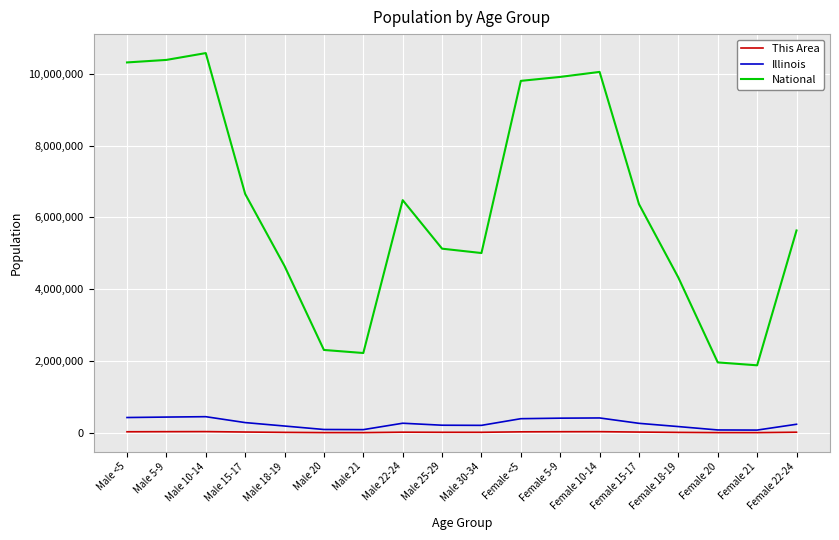

Which series has the largest range (max minus min)?

National